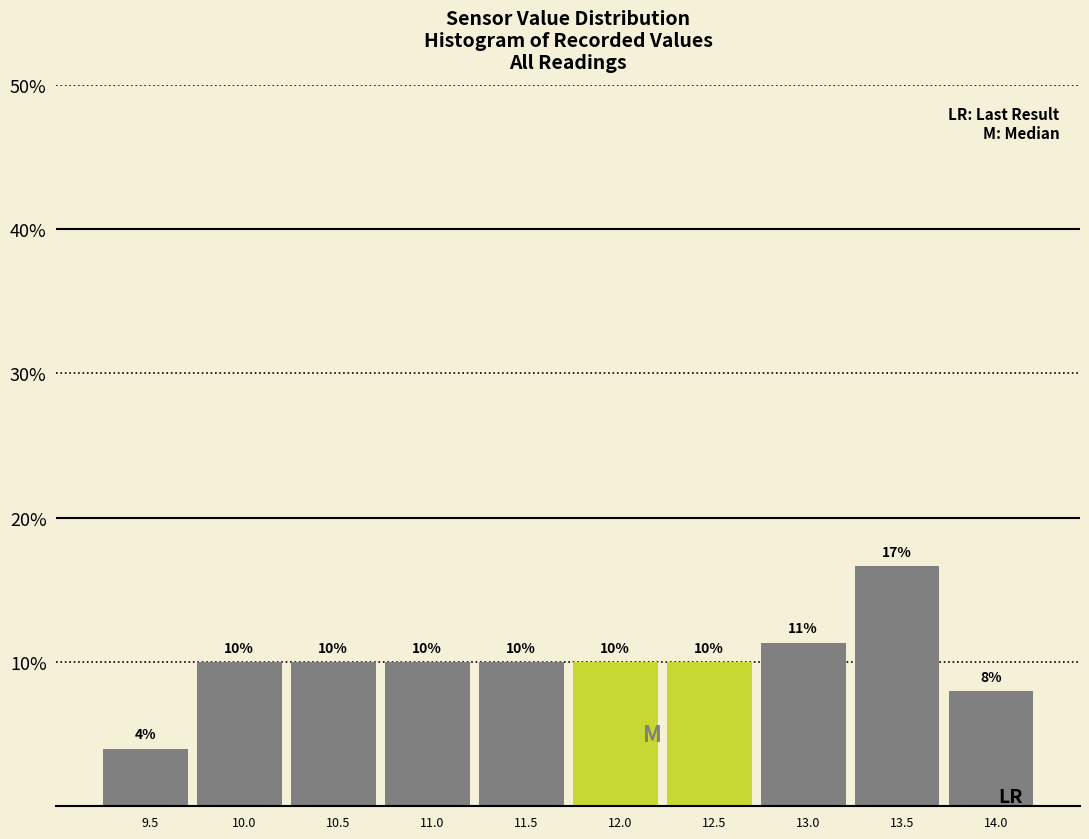

Read the value at 9.5.

4.0